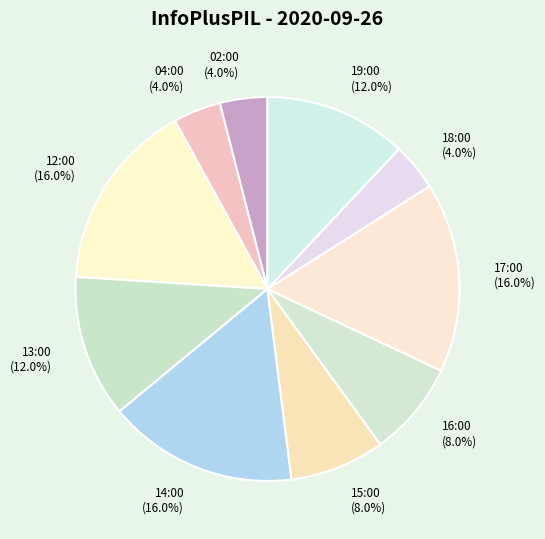

Approximately how many times larger is the value at 17:00 compared to 13:00?

1.3